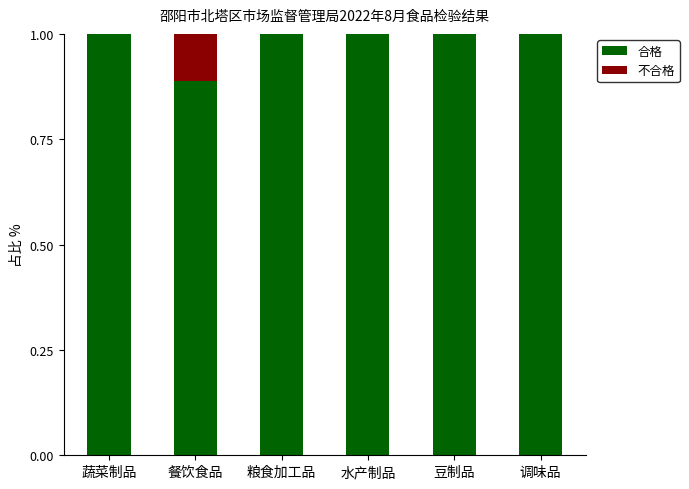

What is the total value across all series at 餐饮食品?

1.0